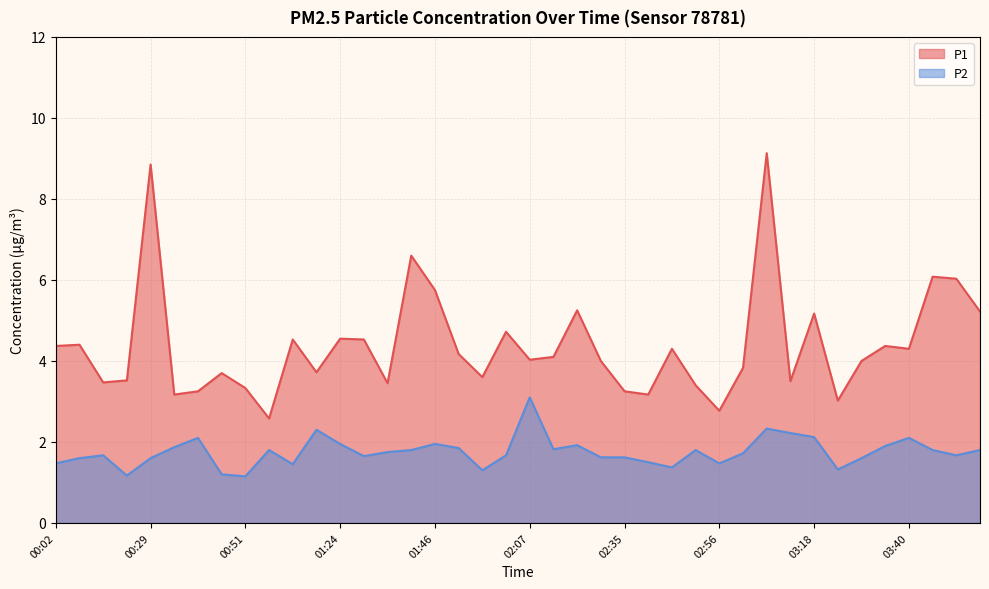

The P1 series shows 4.5 at 01:29. True or false?

True